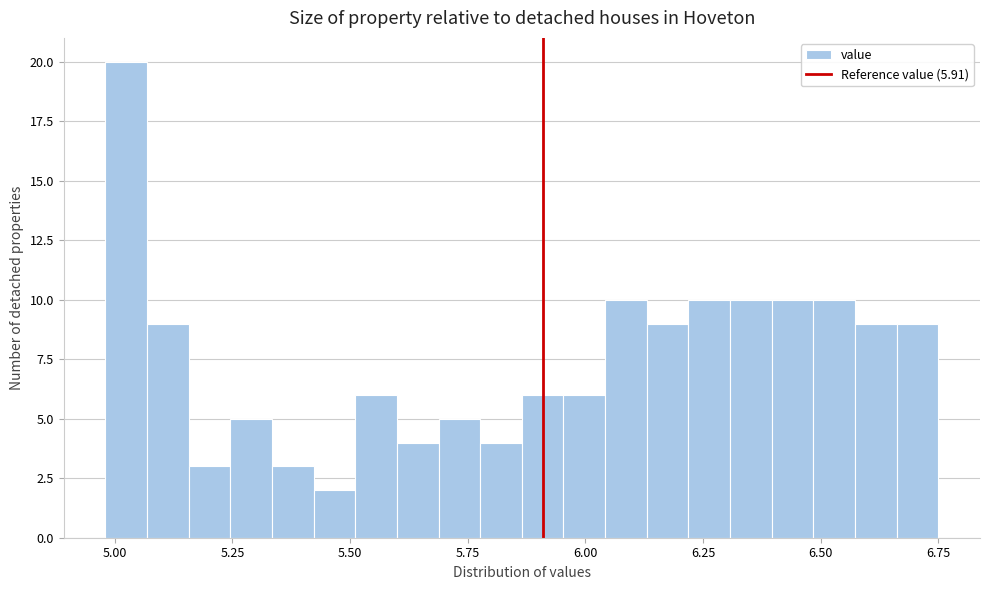

Read against the x-axis, roughly where is the centre of the tallest bar?

5.00